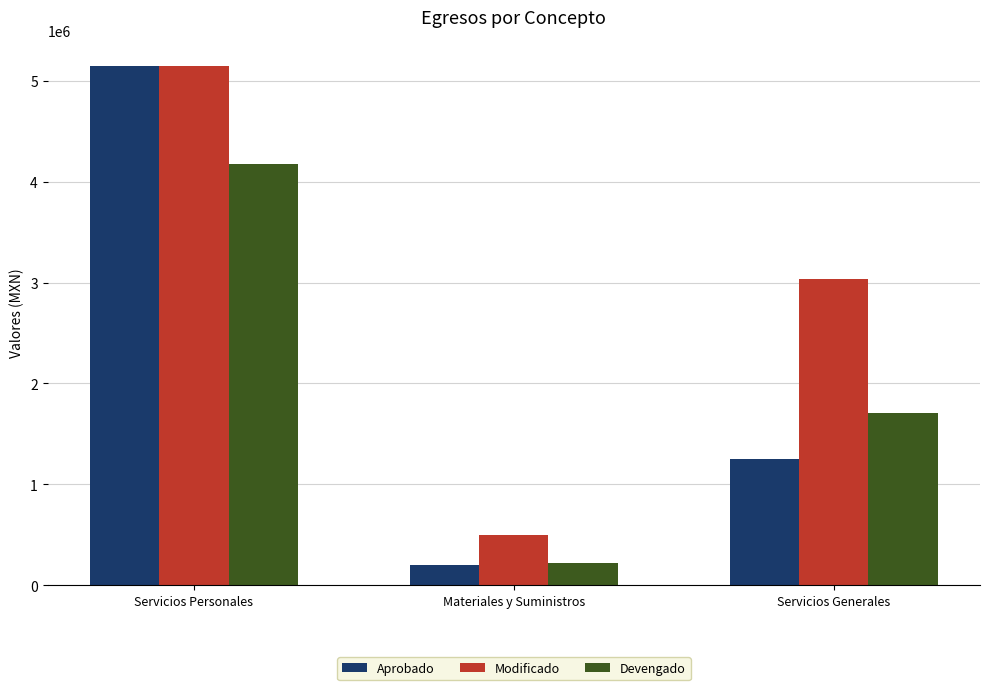

Between Materiales y Suministros and Servicios Generales, which series saw the biggest shift?

Modificado